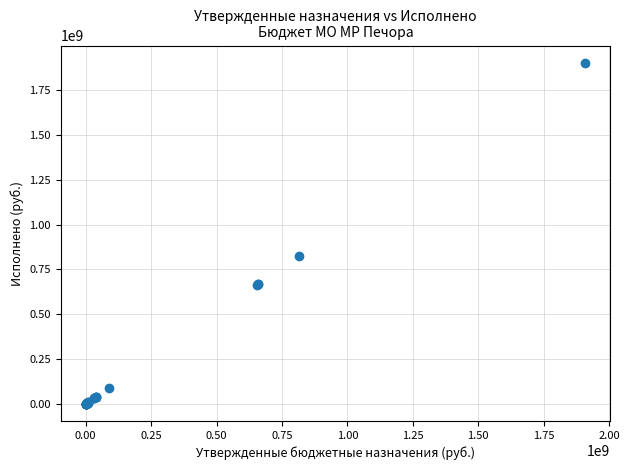

What Y value in the scatter plot is closest to 951720717?

826534715.3